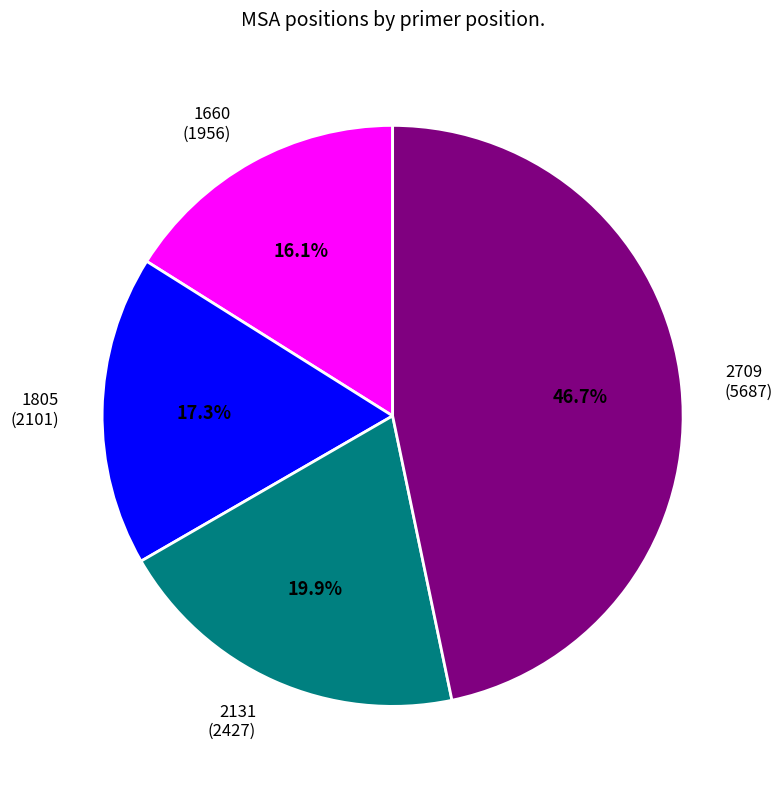

Is there any slice that represents more than half of the pie?

No